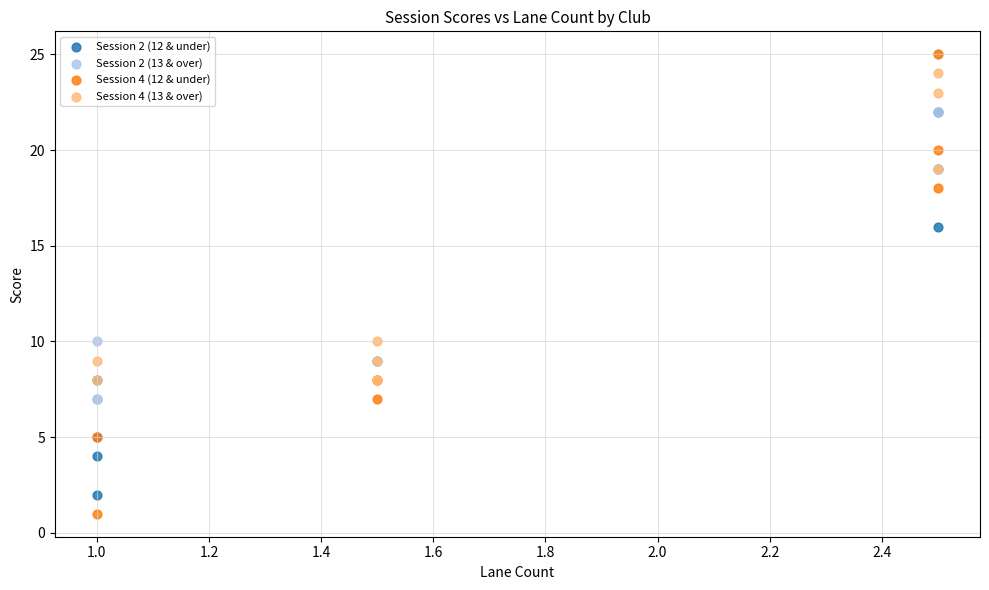

Which series has the widest spread of Y values?

Session 4 (12 & under)